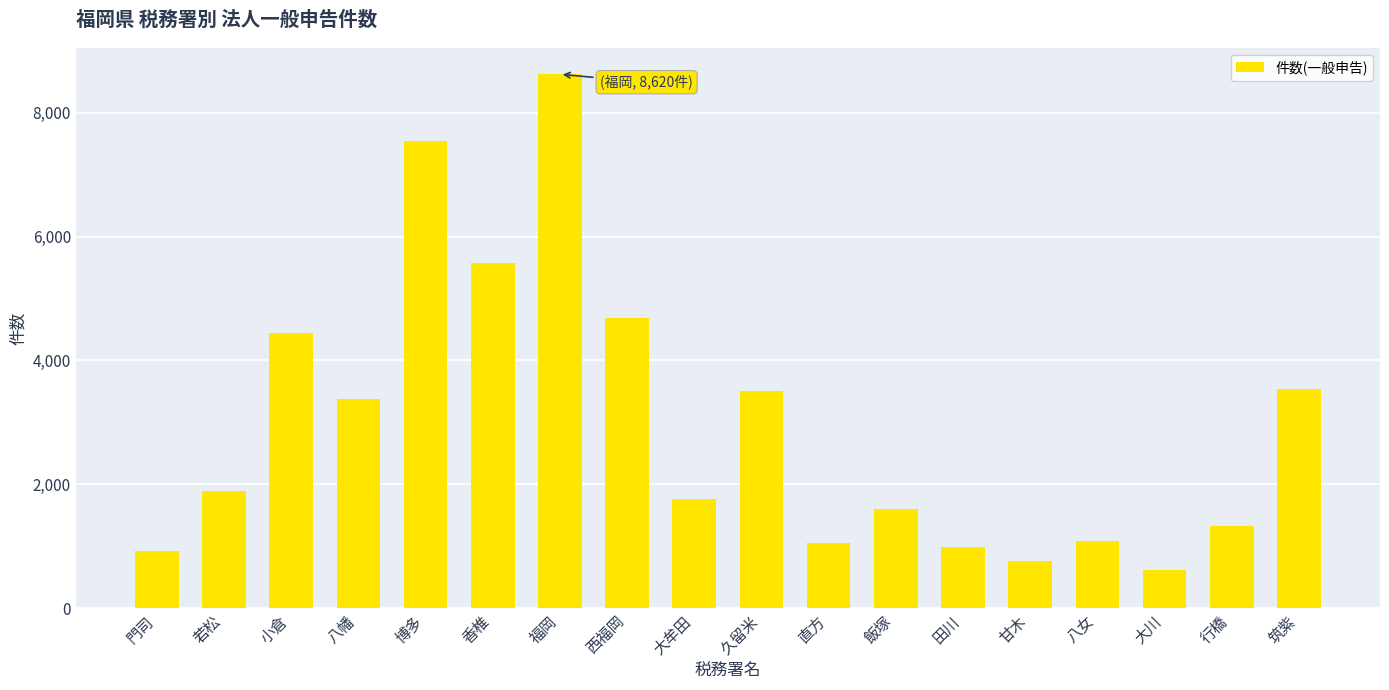

What is the change in value from 福岡 to 八女?

-7537